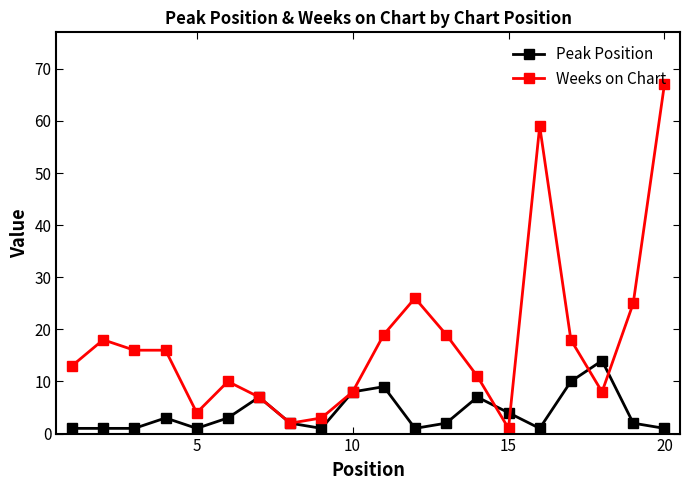

What is the difference between the second highest and second lowest values in the Weeks on Chart series?

57